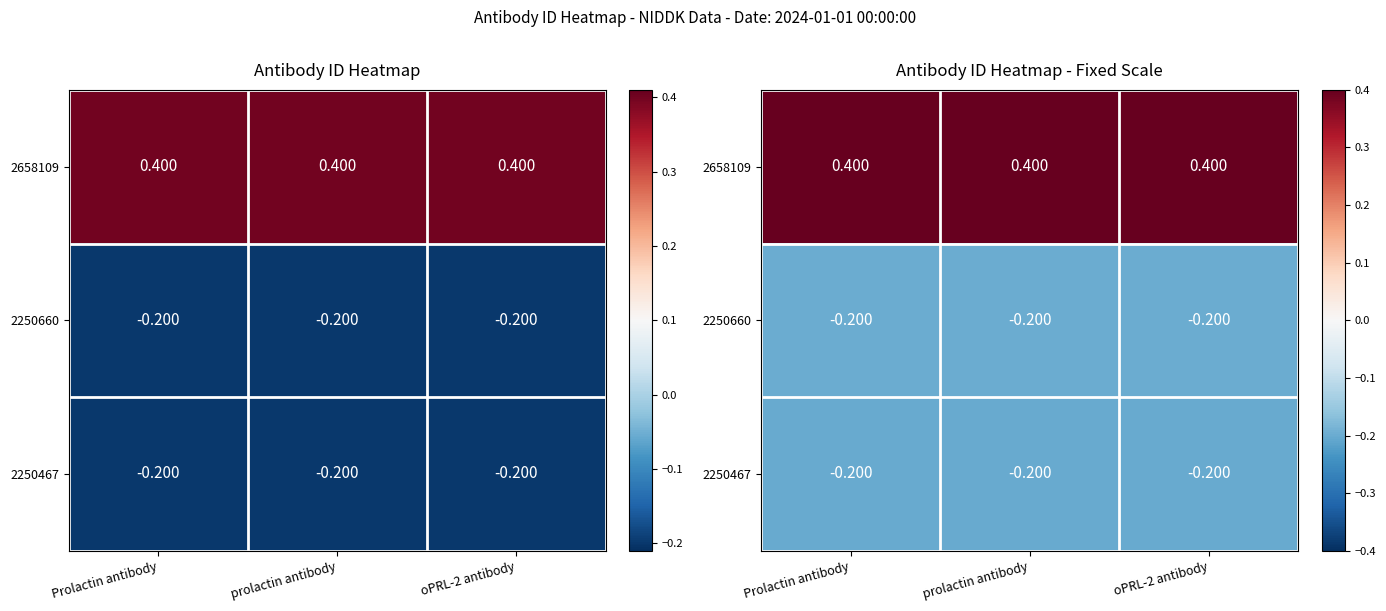

The value of 2250467 at prolactin antibody is -0.1. True or false?

False